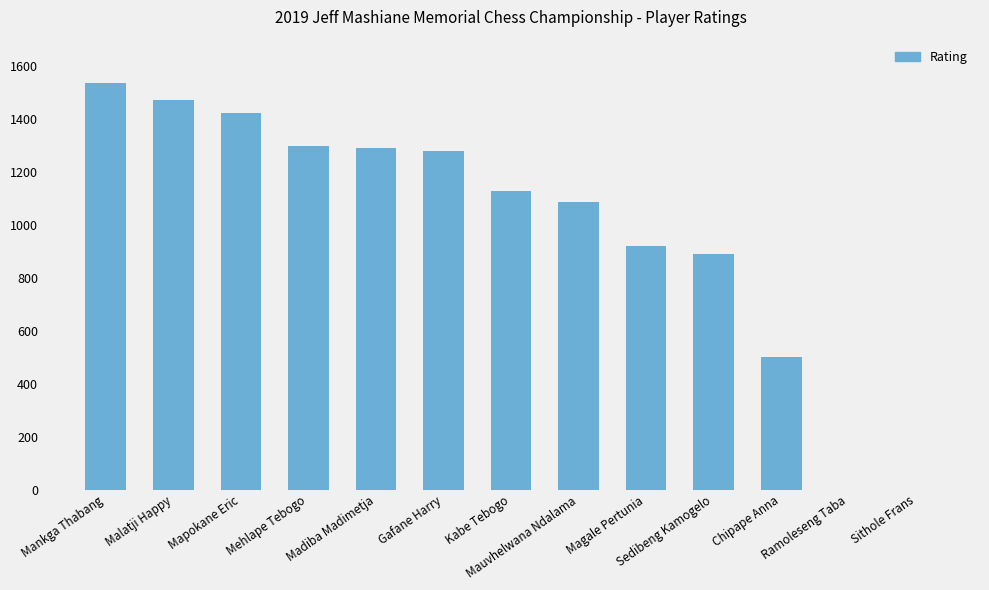

How many series are shown in this chart?

1